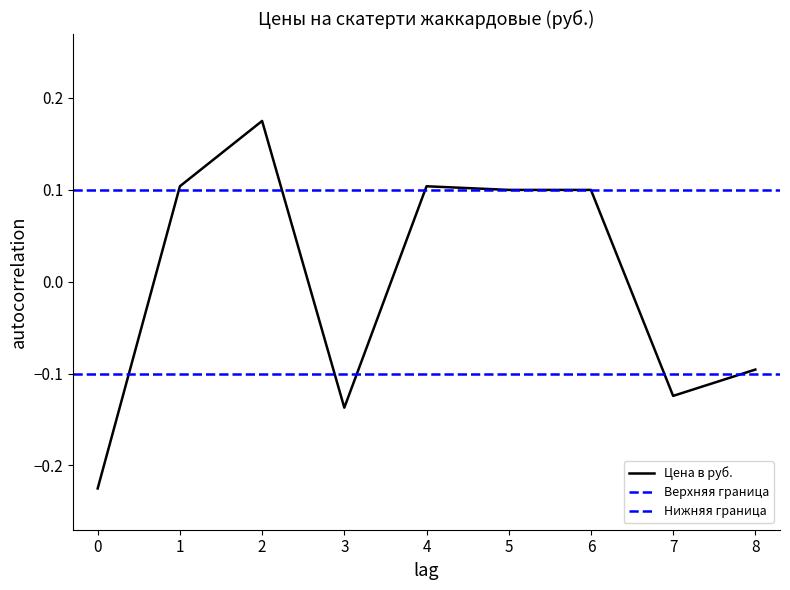

Is it true that Цена в руб. equals 0.1 at 1?

True